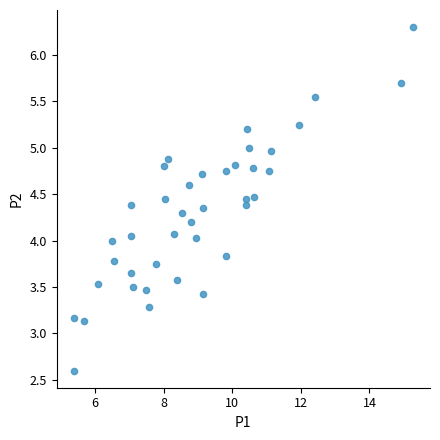

What is the range of Y values (max minus min)?

3.7